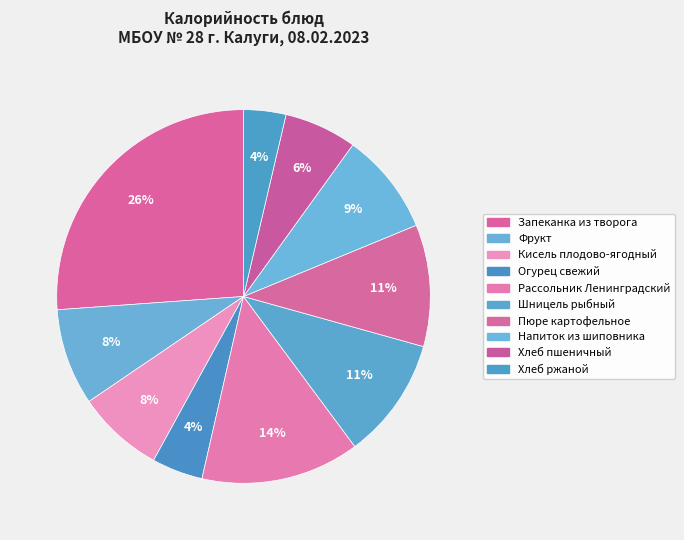

Count the number of slices in the pie.

10